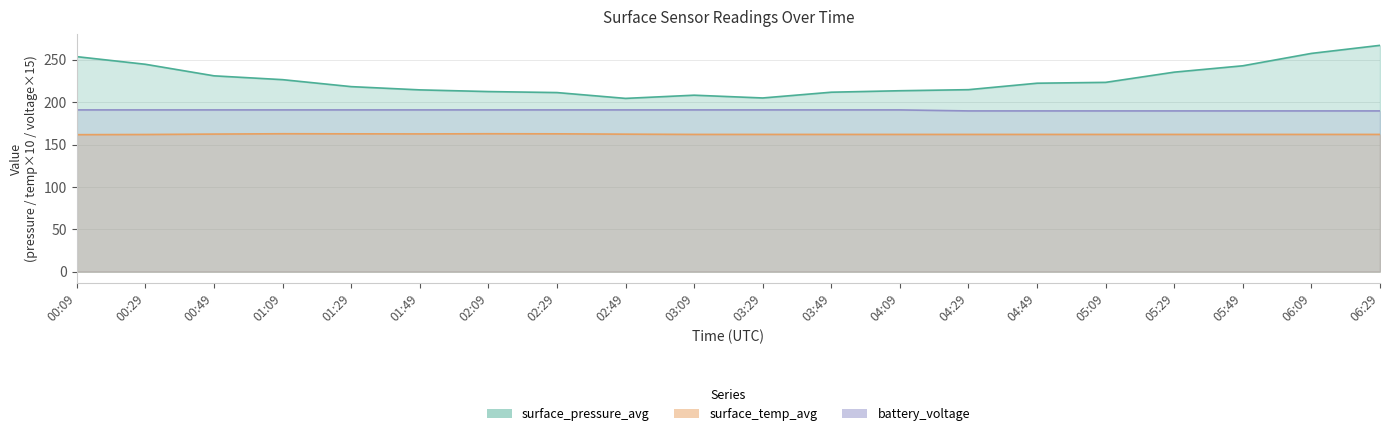

Which series has the largest range (max minus min)?

surface_pressure_avg